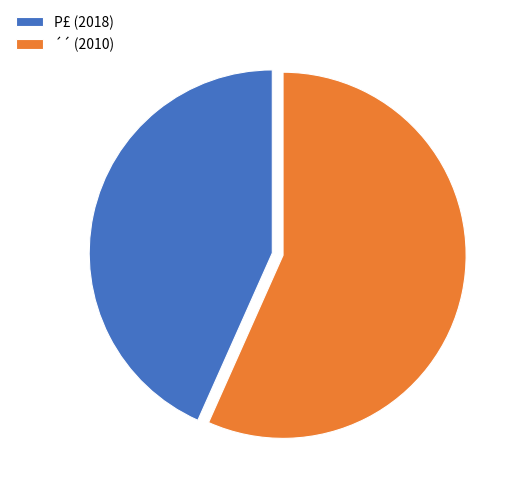

Is it true that P£ is 43% of the pie?

True